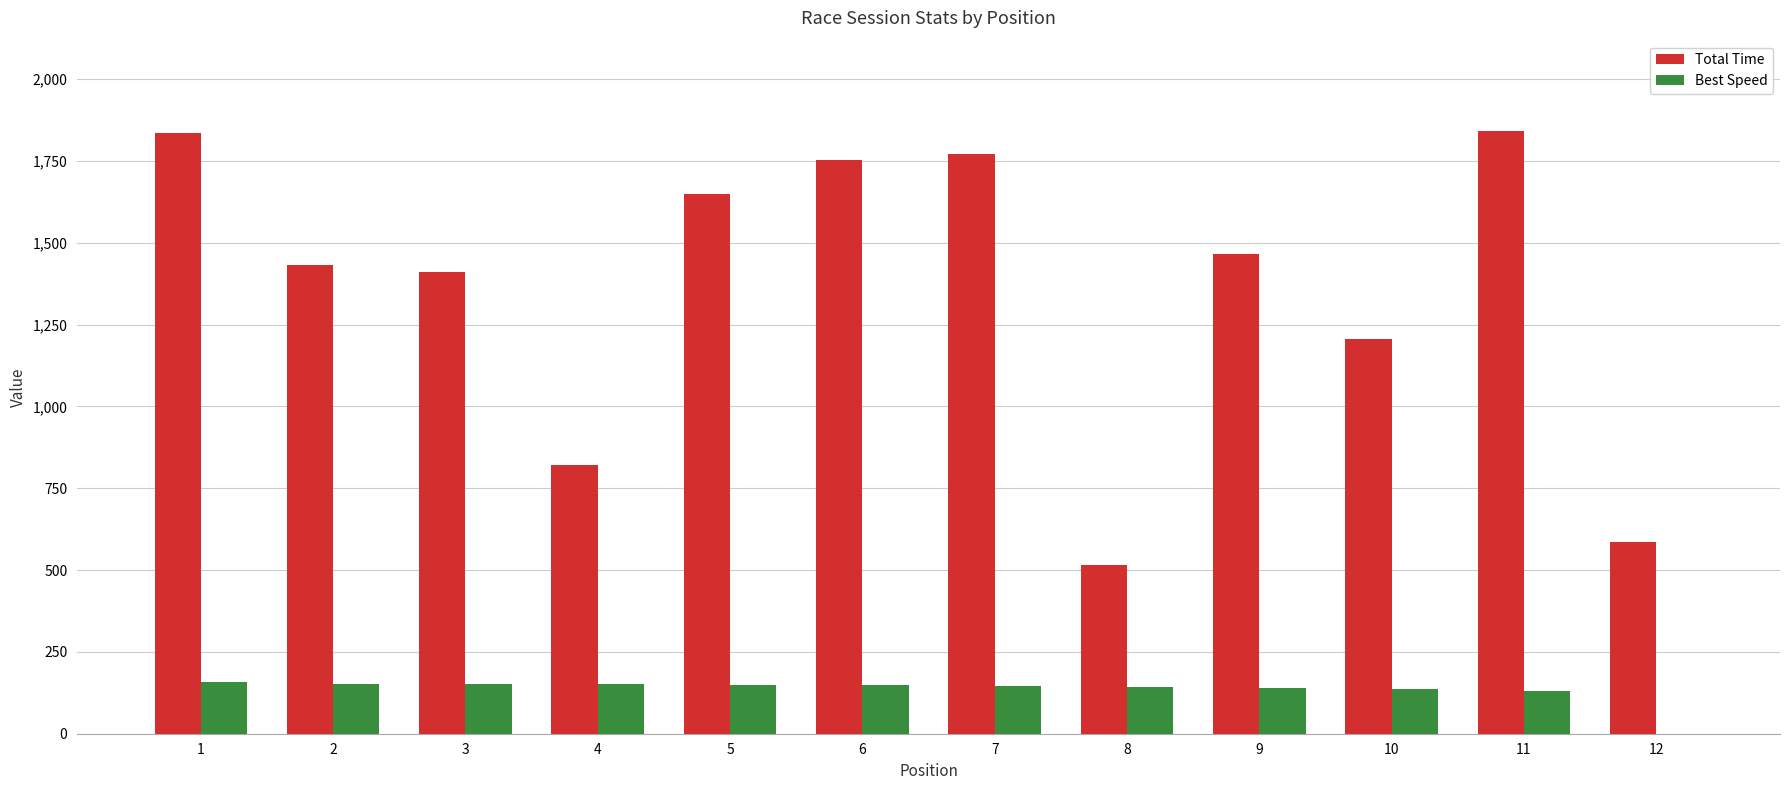

Between 4 and 11, which series saw the biggest shift?

Total Time